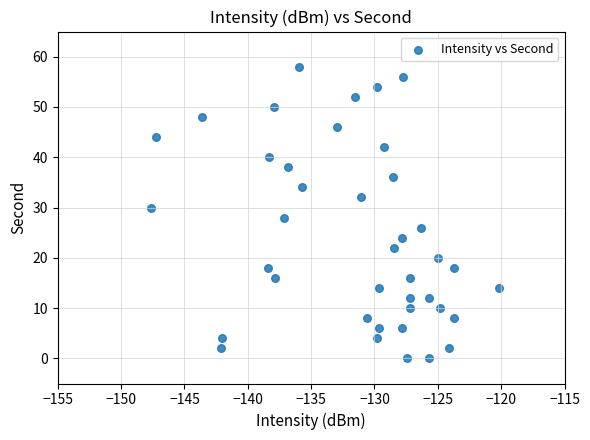

What is the range of Y values (max minus min)?

58